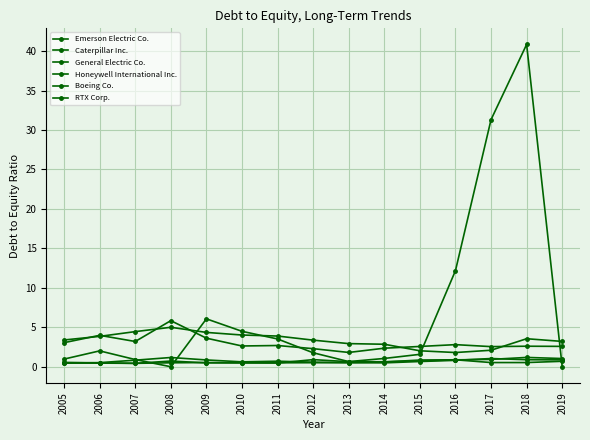

Is the value of Honeywell International Inc. at 2009 greater than the value of Caterpillar Inc. at 2019?

No